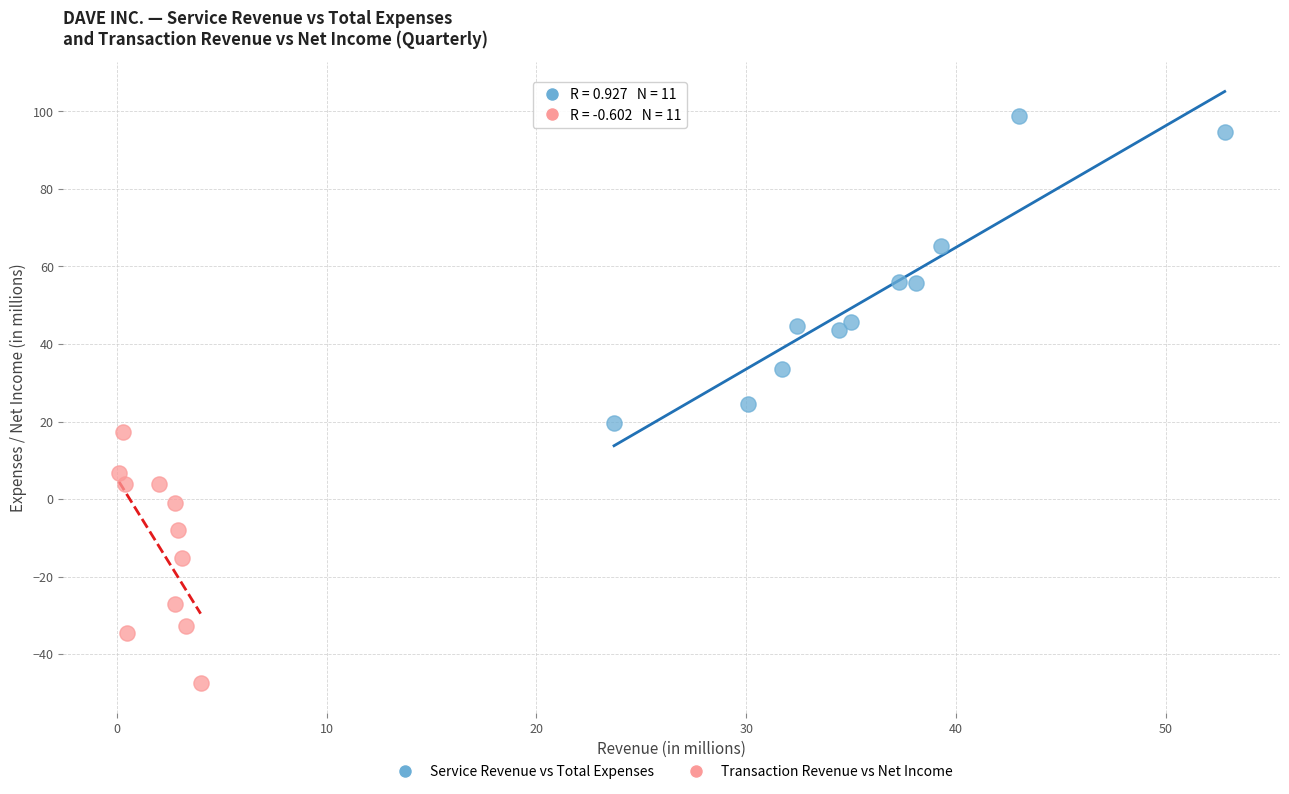

Which series has the widest spread of Y values?

Service Revenue vs Total Expenses